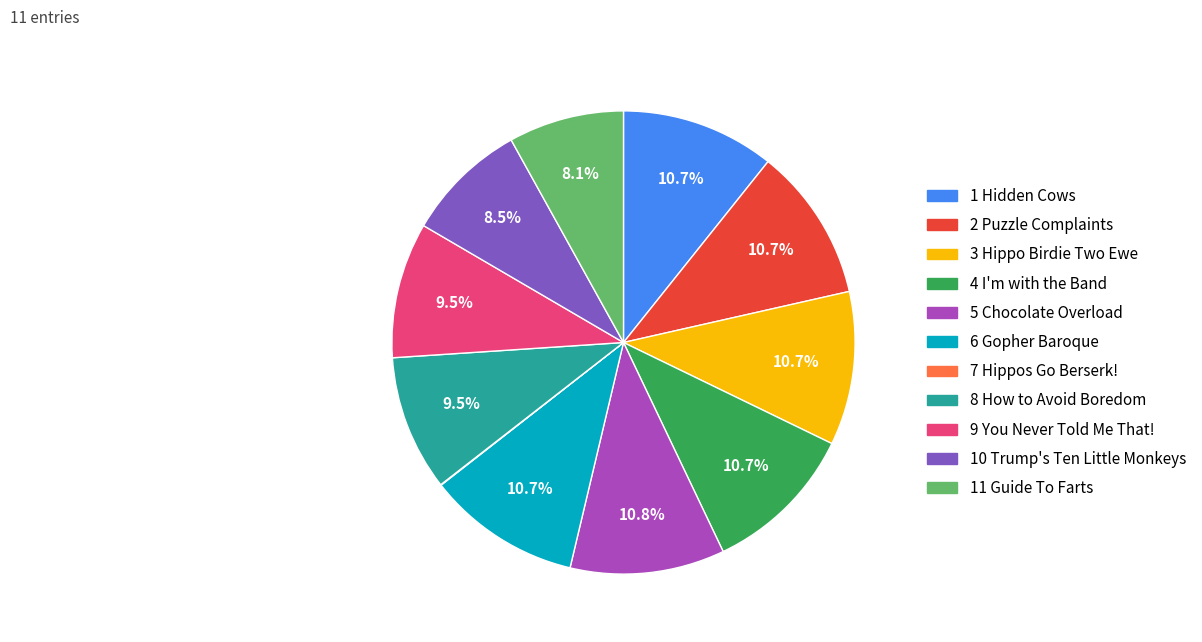

What percentage is NOT represented by 9 You Never Told Me That!?

90.5%